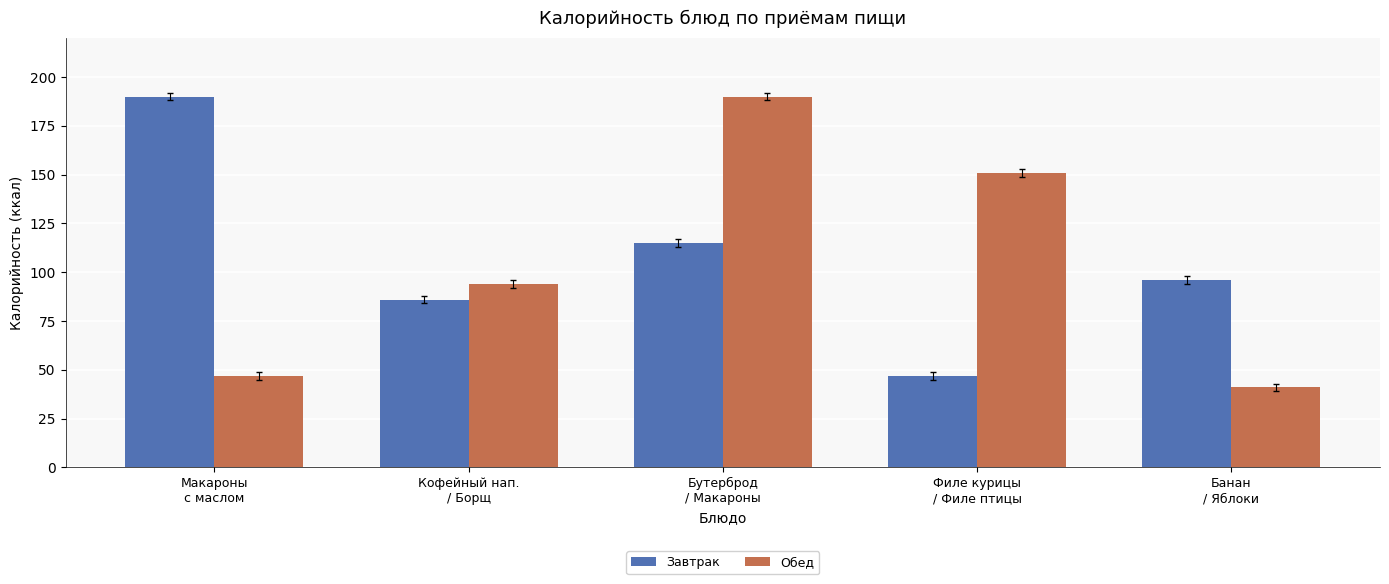

At how many categories does at least one series exceed 121?

3